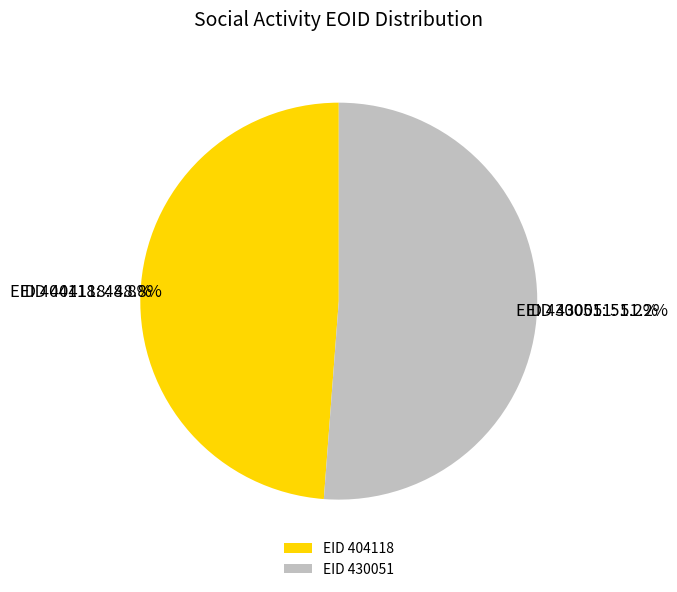

To the nearest percent, what portion does EID 404118 represent?

49%